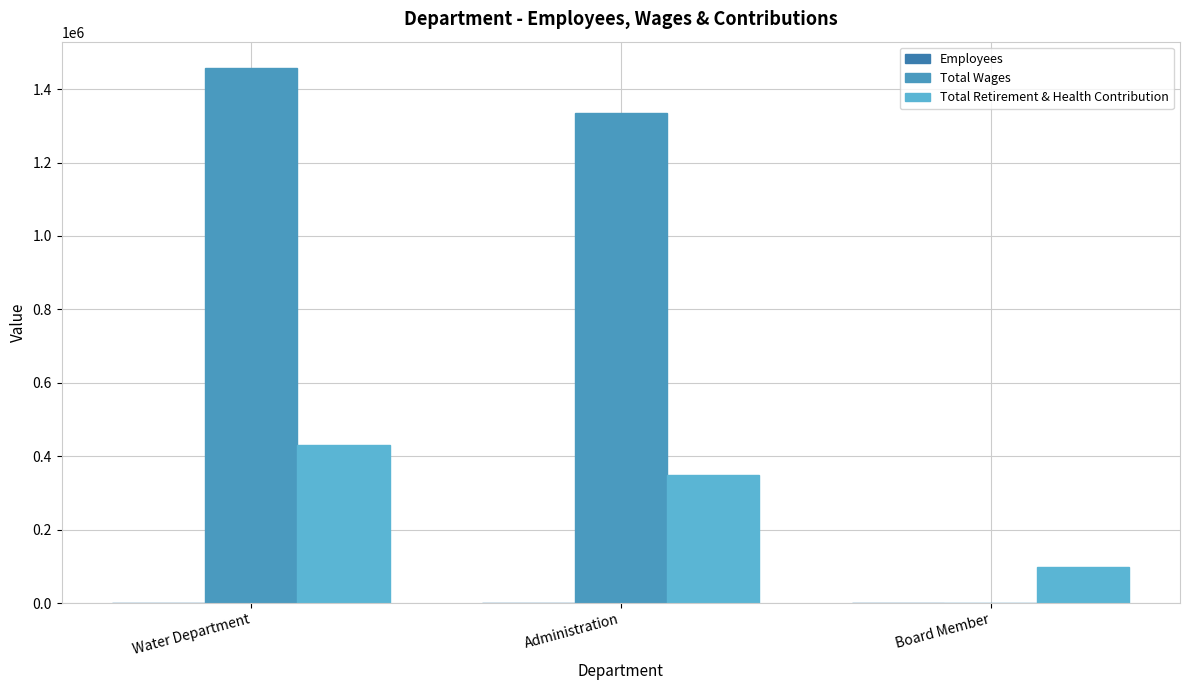

Is the value of Total Wages at Administration greater than the value of Total Retirement & Health Contribution at Water Department?

Yes